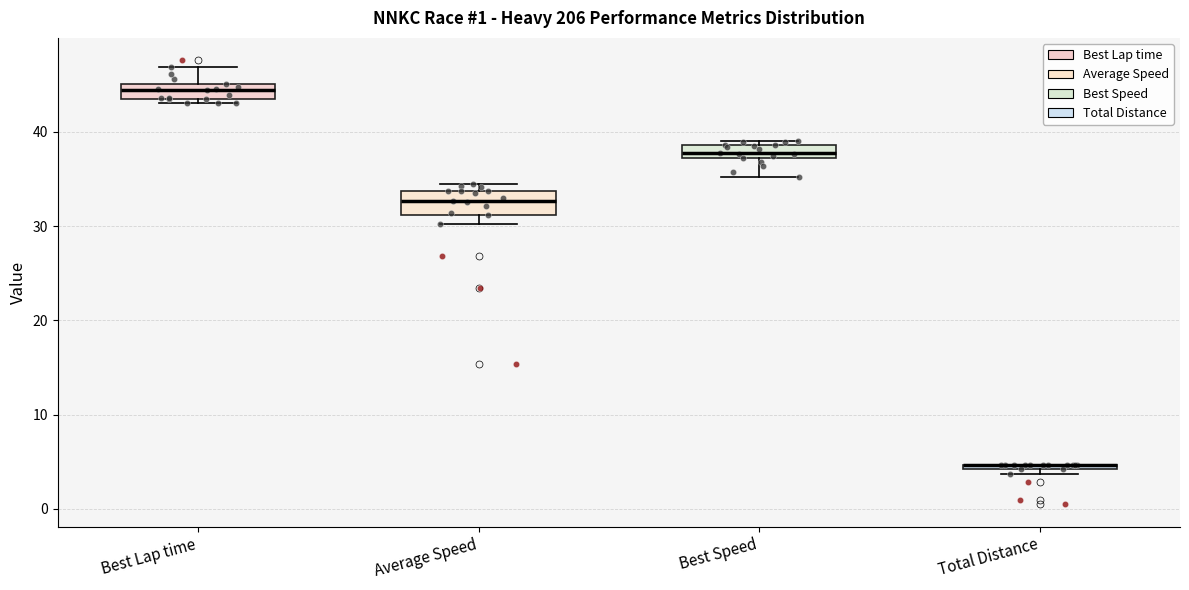

Where is the lower edge of the box for Total Distance on the y-axis? The values are not printed on the chart, so give them approximately, as read against the axis.

4